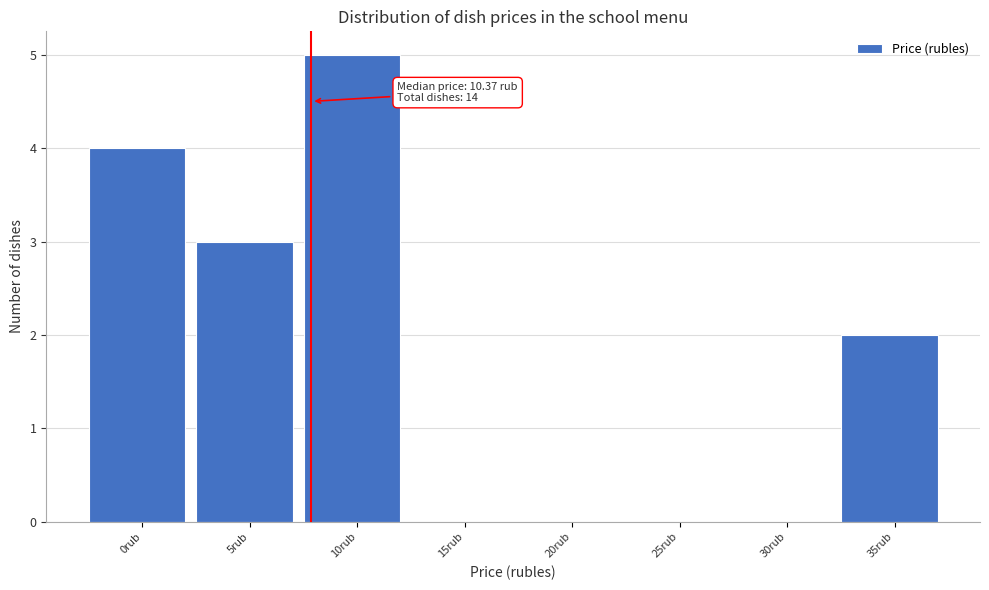

Reading right to left, extract all data points from this chart.

35rub=2	30rub=0	25rub=0	20rub=0	15rub=0	10rub=5	5rub=3	0rub=4